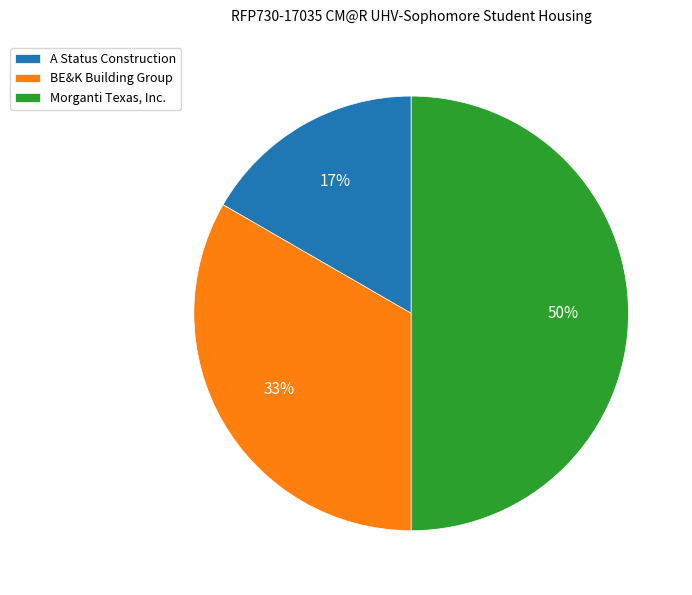

To the nearest percent, what is the difference between the largest and smallest slice percentages?

33%